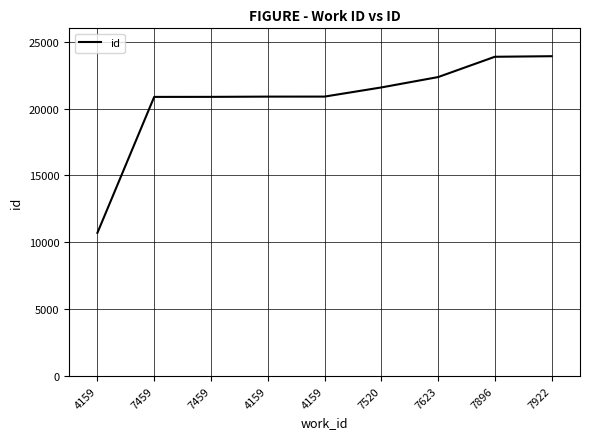

Reading left to right, transcribe all the data shown in this chart.

4159=10709	7459=20873	7459=20876	4159=20894	4159=20896	7520=21580	7623=22355	7896=23874	7922=23916